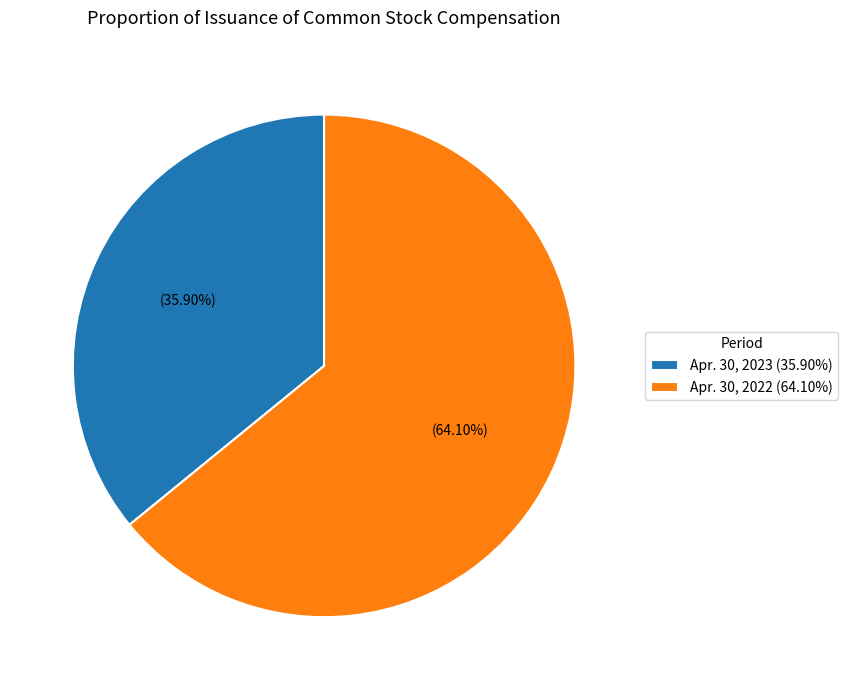

Which category has the smallest portion of the pie?

Apr. 30, 2023 (35.90%)